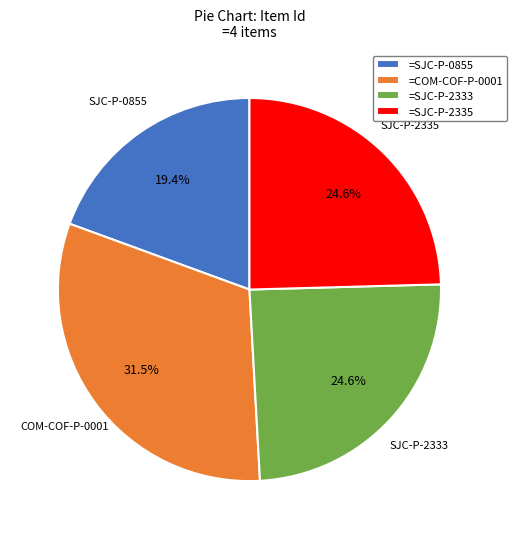

Is there any slice that represents more than half of the pie?

No